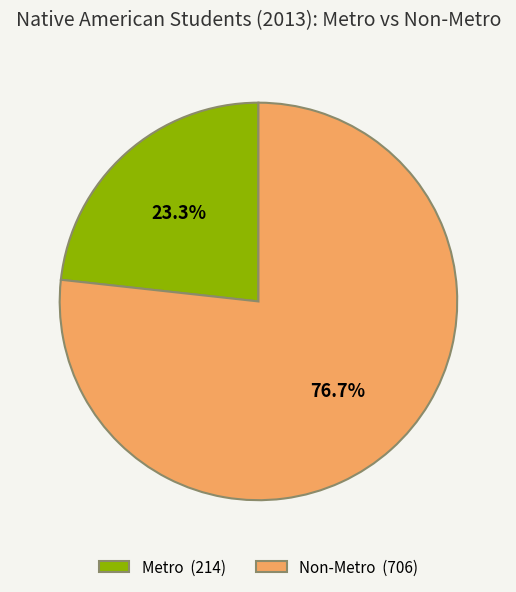

How many segments does this pie chart have?

2